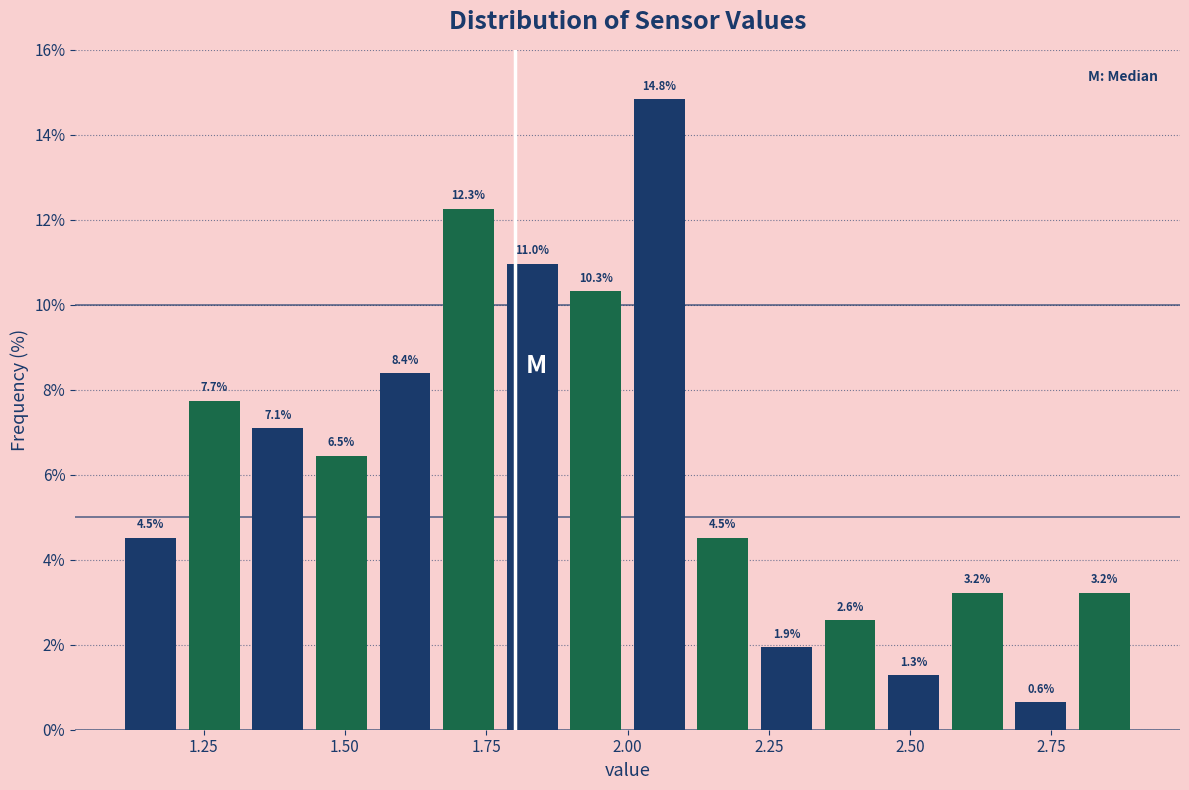

Around what value on the x-axis is the tallest bar? Give the approximate position of its centre, as read against the axis.

2.05